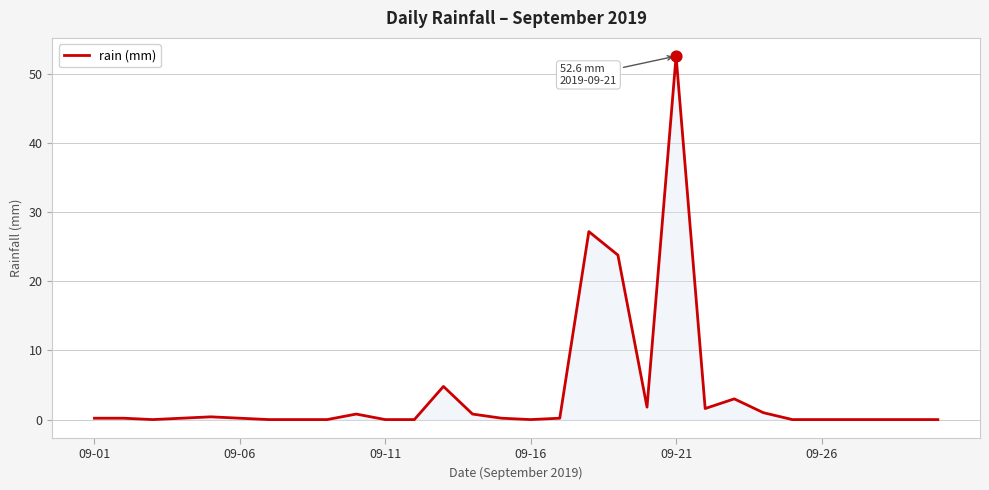

What is the greatest value displayed?

52.6